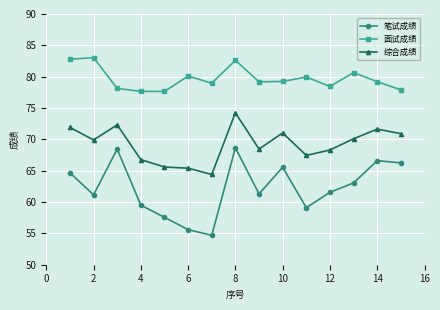

True or false: 综合成绩 has more than 2 interior local peaks.

True